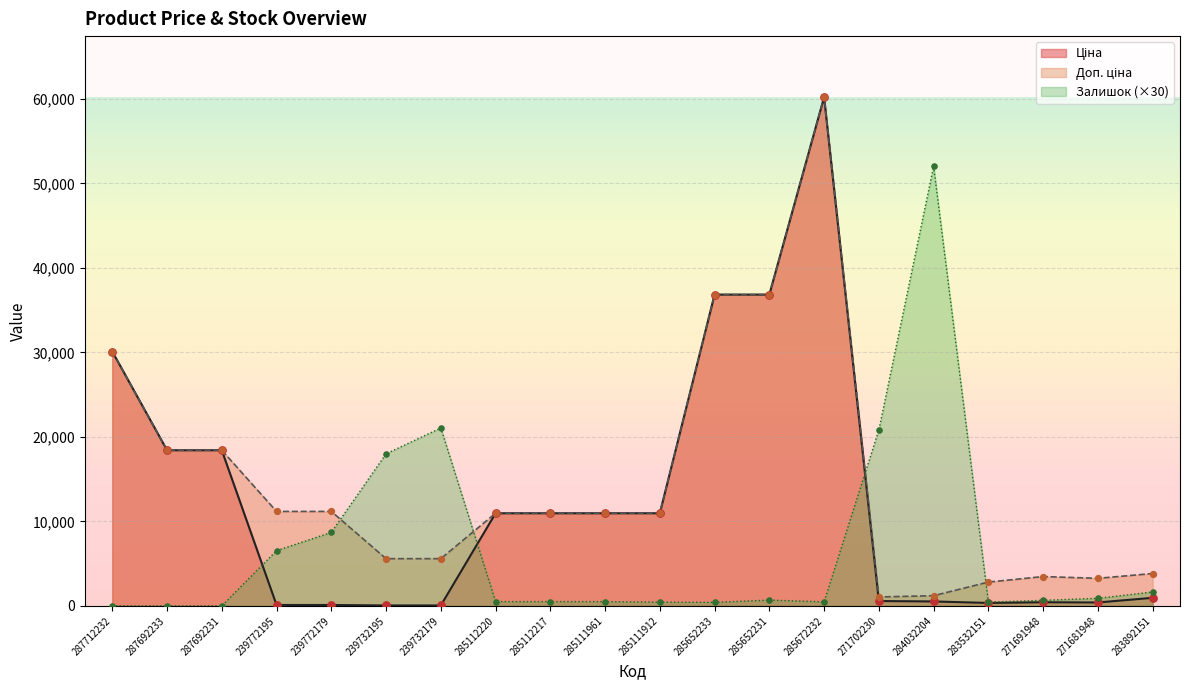

At how many categories does at least one series exceed 38291?

2